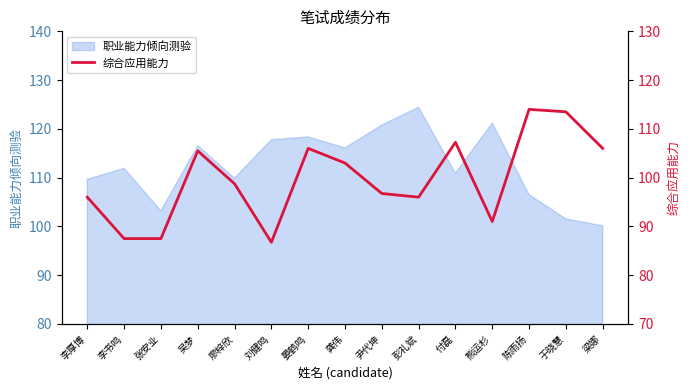

The chart shows a value of 113.9 at 李书鸣. True or false?

False